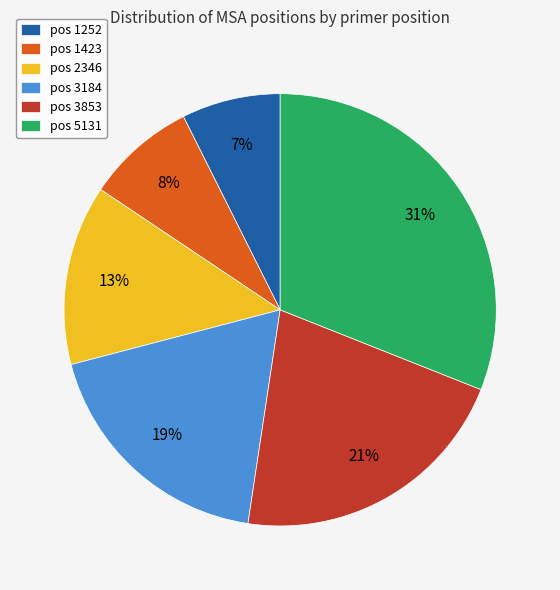

Is the sum of pos 3853 and pos 3184 greater than half?

No